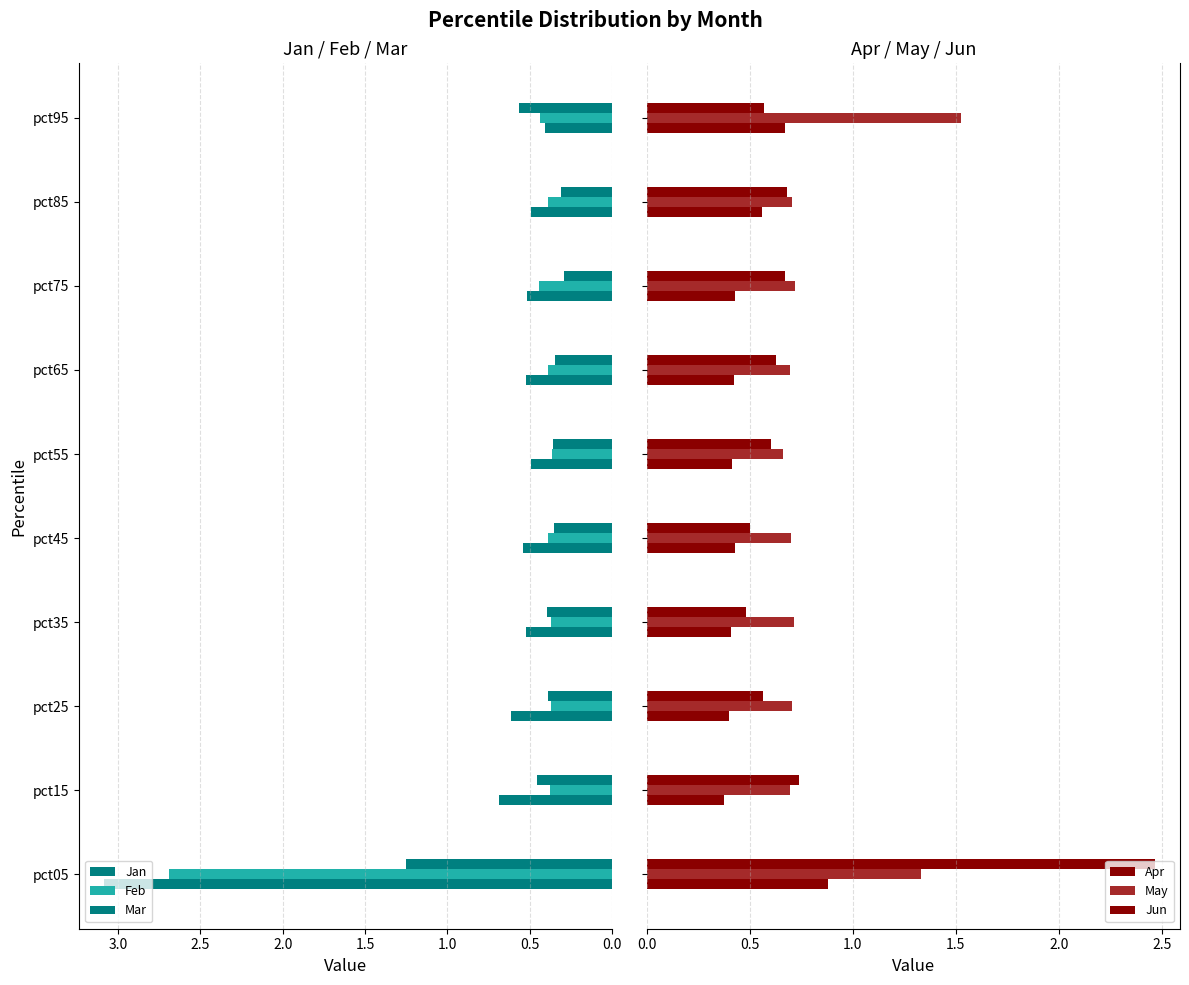

Is the value of May at pct45 greater than the value of Jan at pct05?

No